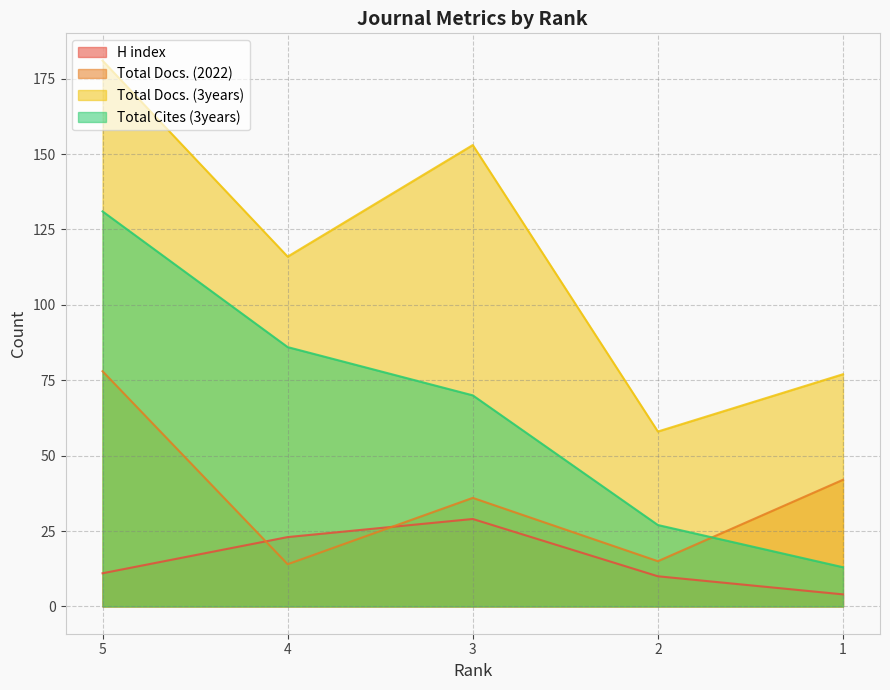

At which label does Total Docs. (2022) first exceed 36?

5